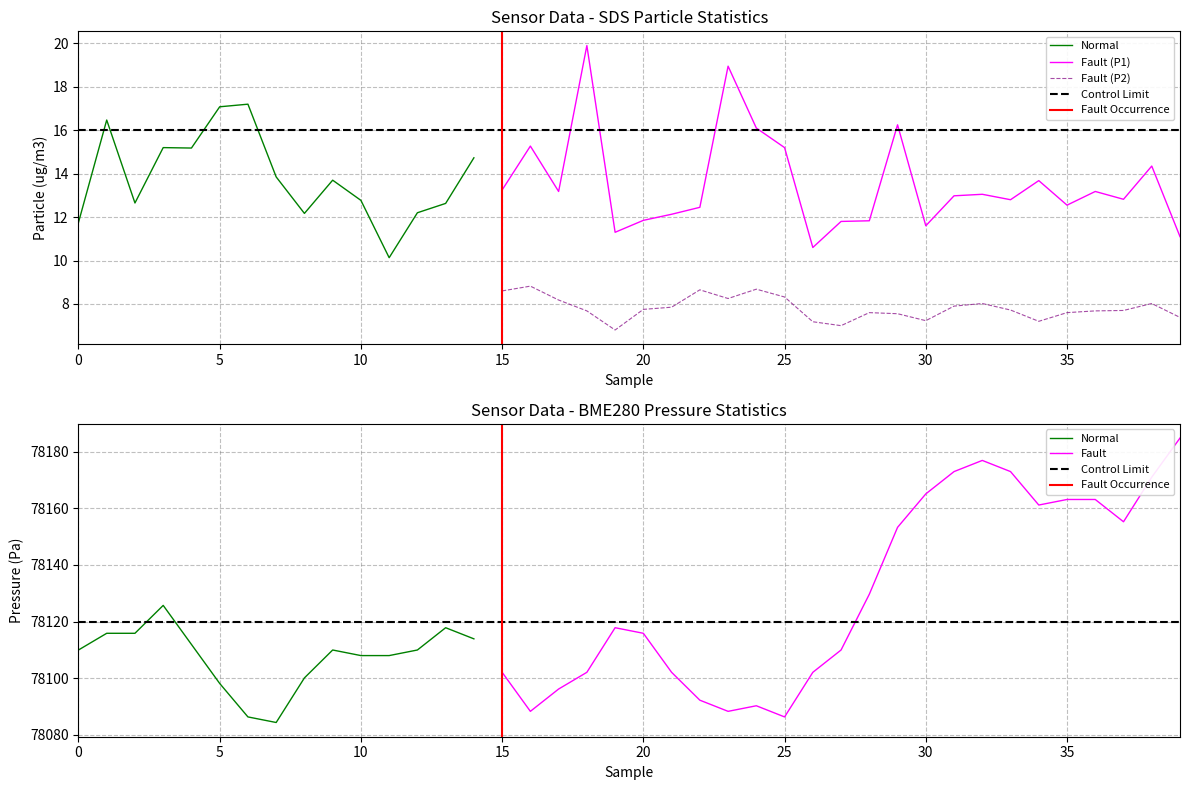

True or false: SDS_P1 and Signal cross at least once.

False